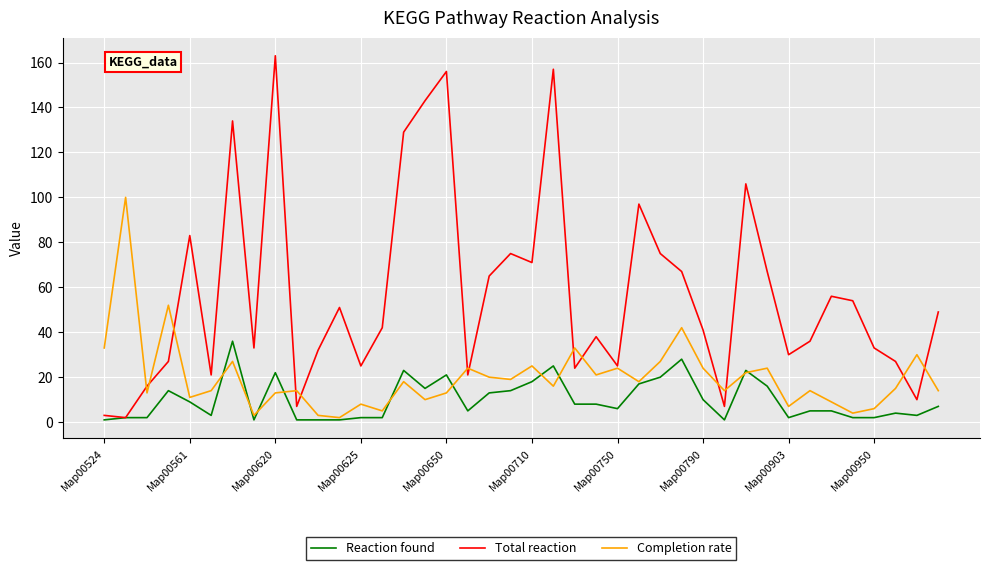

What is the difference between the maximum and minimum values in the Completion rate series?

98